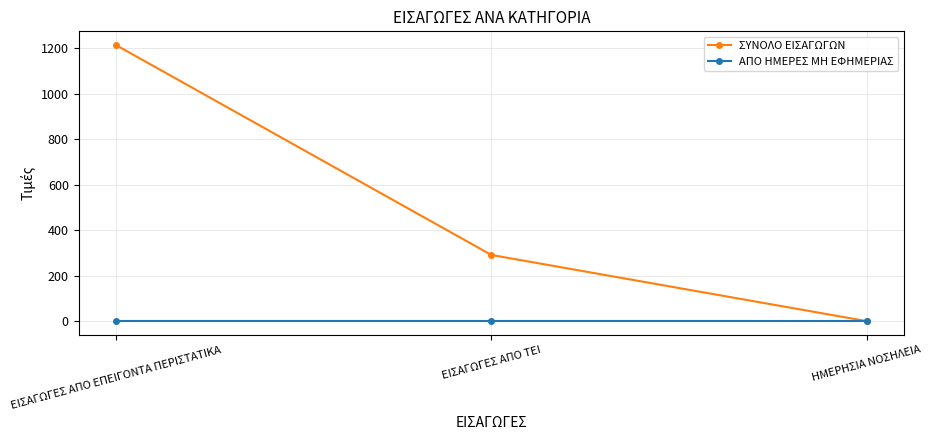

List the series in order of their overall mean, highest first.

ΣΥΝΟΛΟ ΕΙΣΑΓΩΓΩΝ, ΑΠΟ ΗΜΕΡΕΣ ΜΗ ΕΦΗΜΕΡΙΑΣ